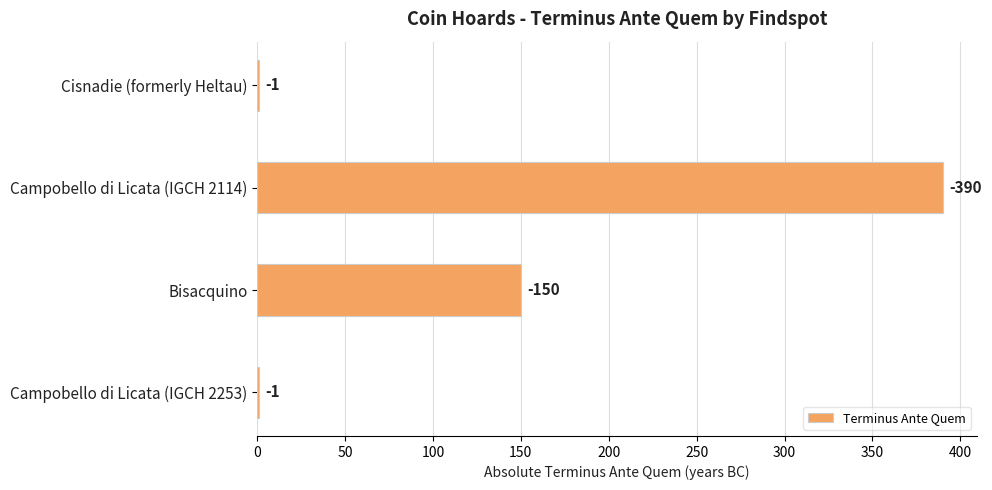

Are the bars horizontal?

Yes